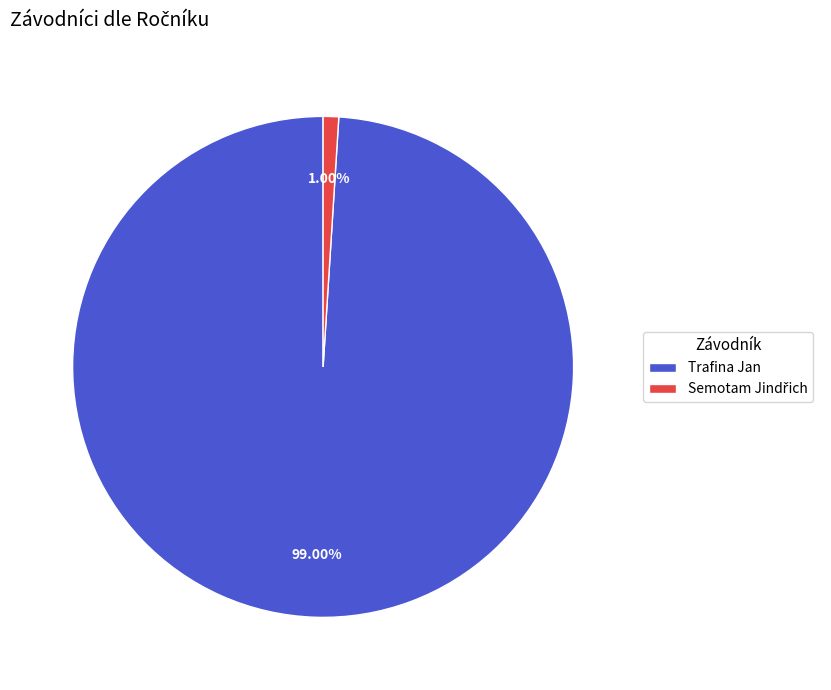

What is the largest slice in the pie chart?

Trafina Jan